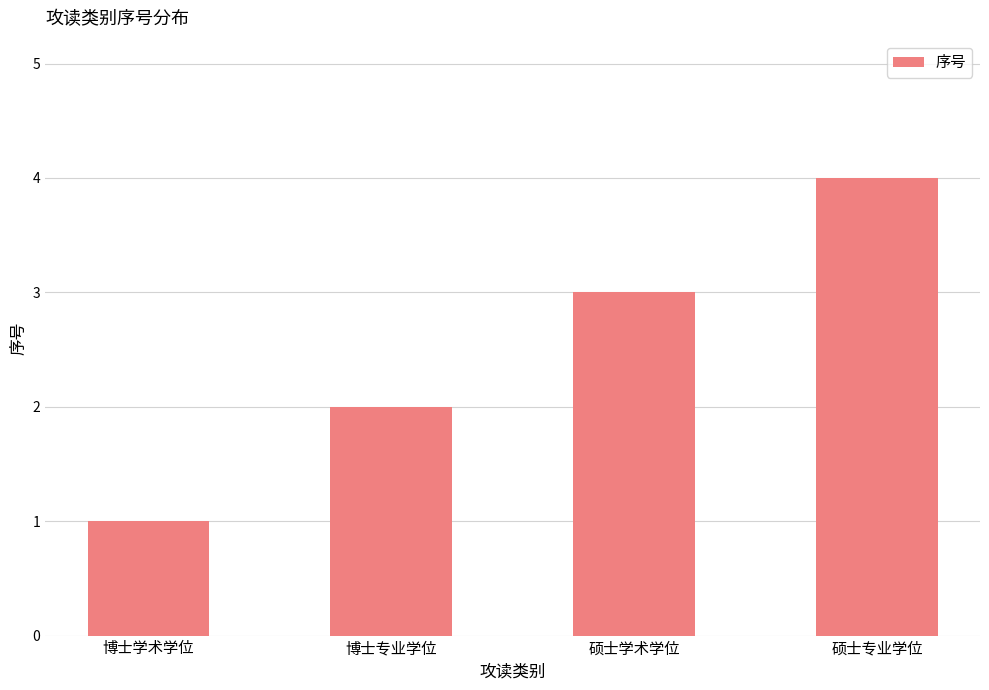

Is it true that the value at 博士学术学位 is 1?

True